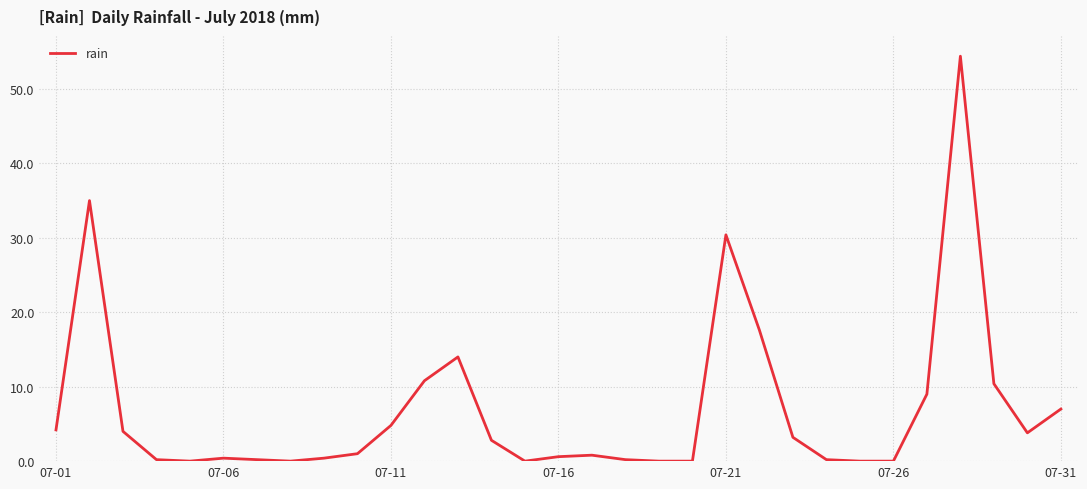

What is the greatest value displayed?

54.4